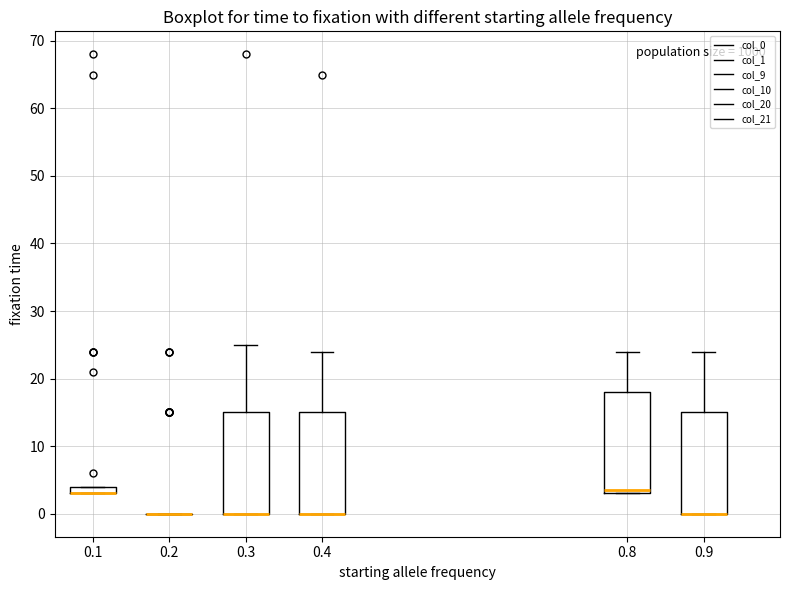

Where is the upper edge of the box at x = 0.8 on the y-axis? The values are not printed on the chart, so give them approximately, as read against the axis.

18